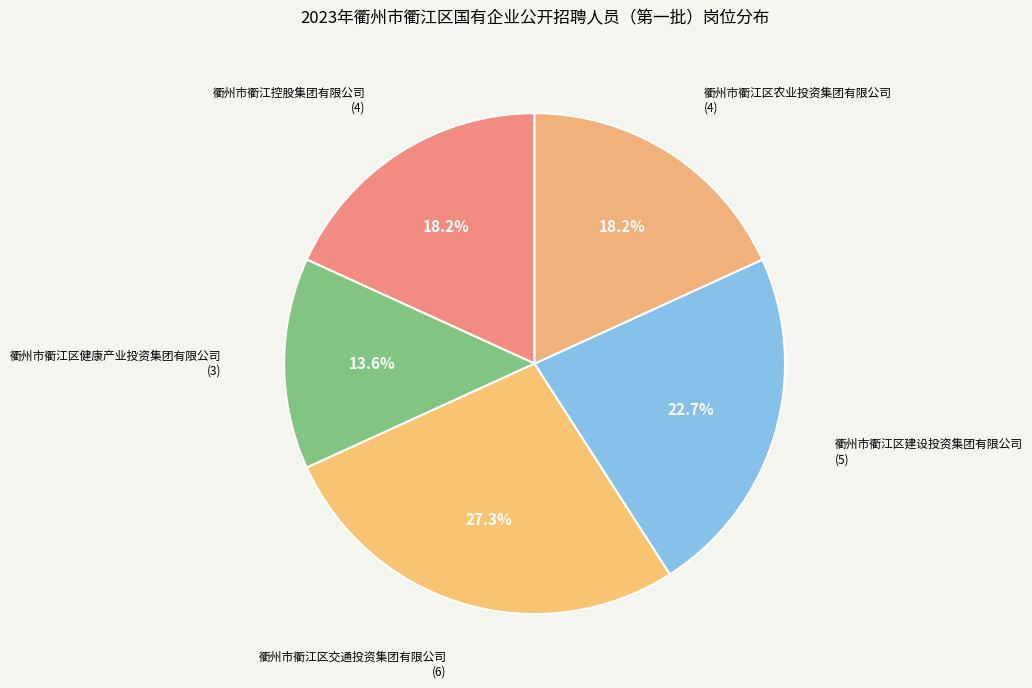

How many slices are in this pie chart?

5